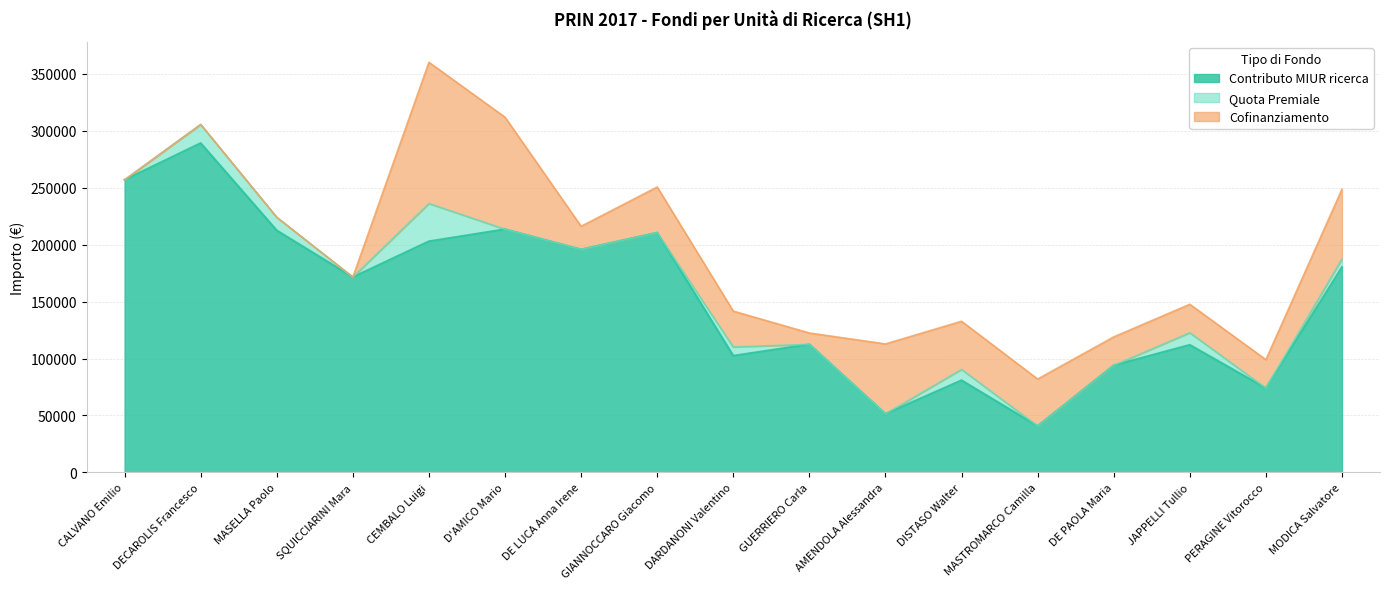

At which category is the sum across all series the highest?

CEMBALO Luigi